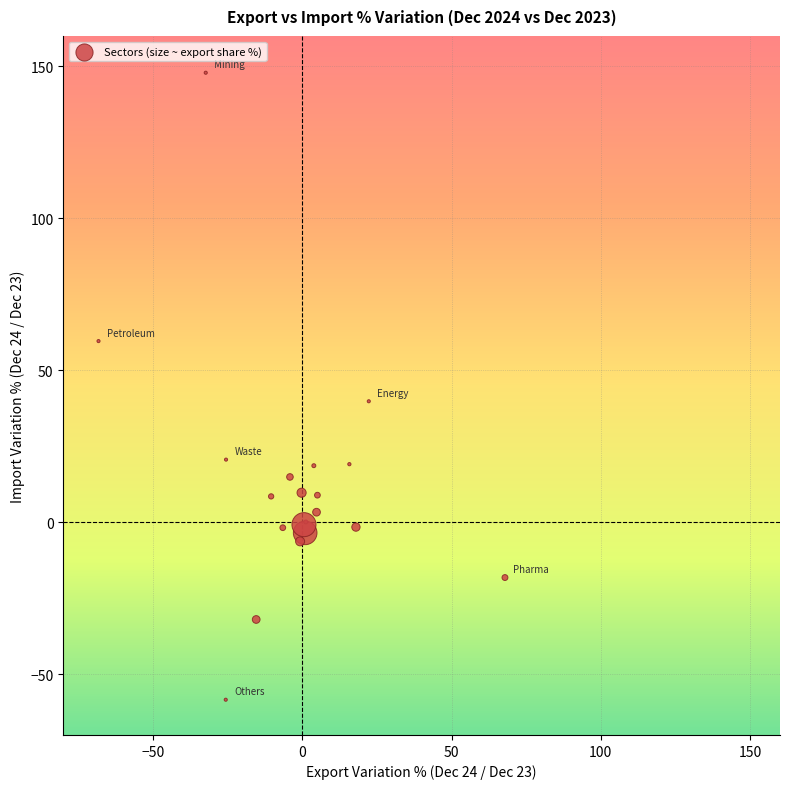

What Y value in the scatter plot is closest to 44?

39.8